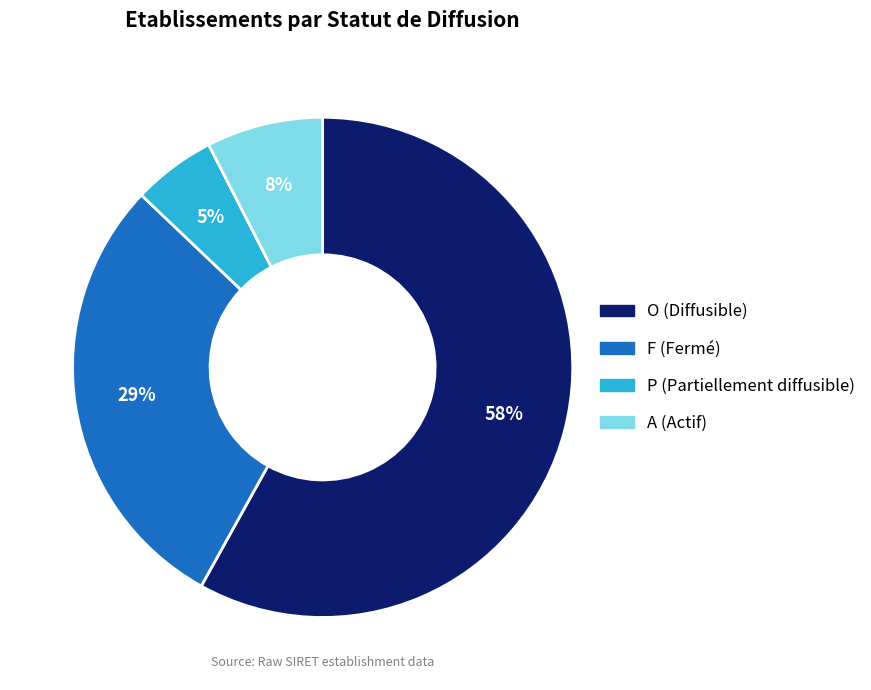

Which category accounts for the majority?

O